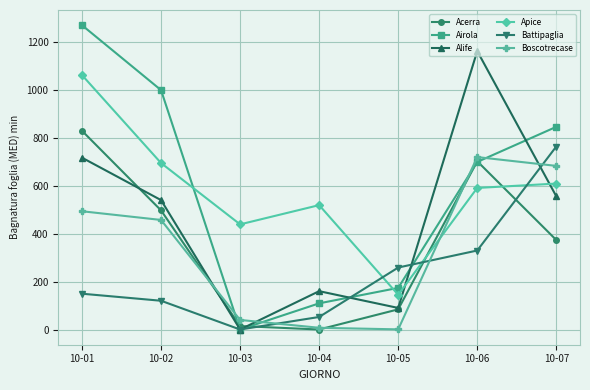

Rank the categories by Airola value from highest to lowest.

10-01, 10-02, 10-07, 10-06, 10-05, 10-04, 10-03